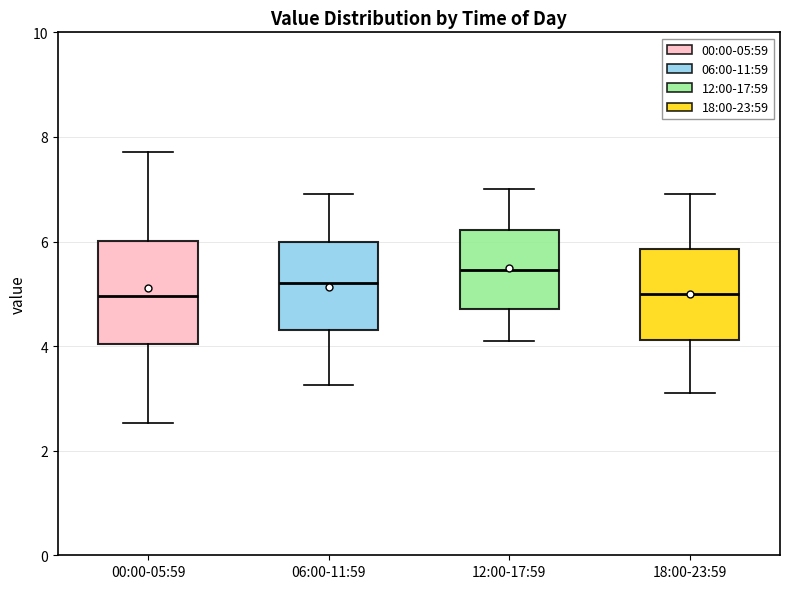

Where is the lower edge of the box for 18:00-23:59 on the y-axis? The values are not printed on the chart, so give them approximately, as read against the axis.

4.2